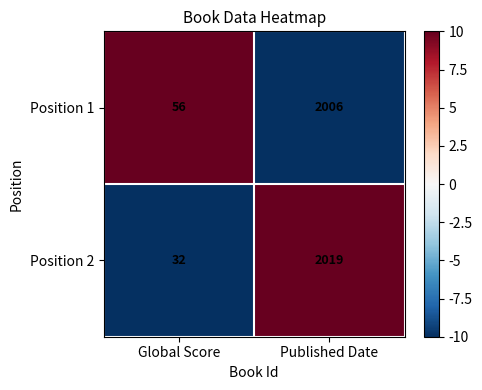

What is the highest value of the Position 2 series?

2019